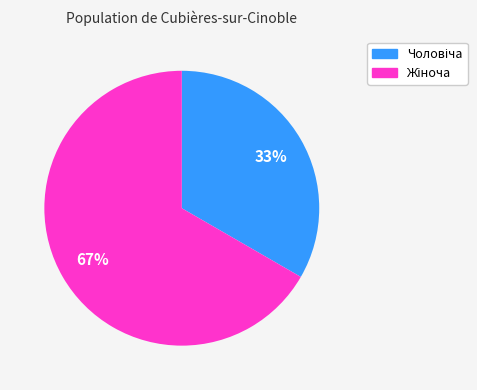

To the nearest percent, what is the average slice percentage?

50%